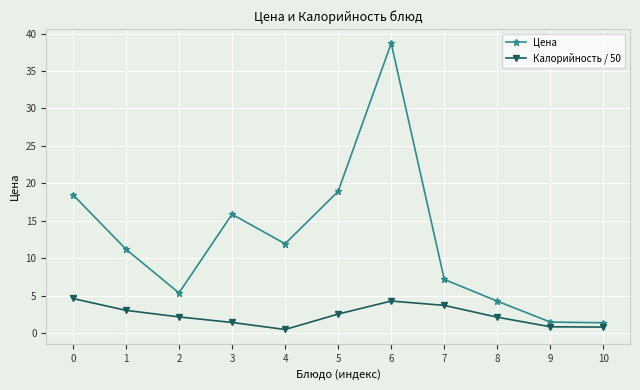

Does the chart display data point markers on the line(s)?

Yes